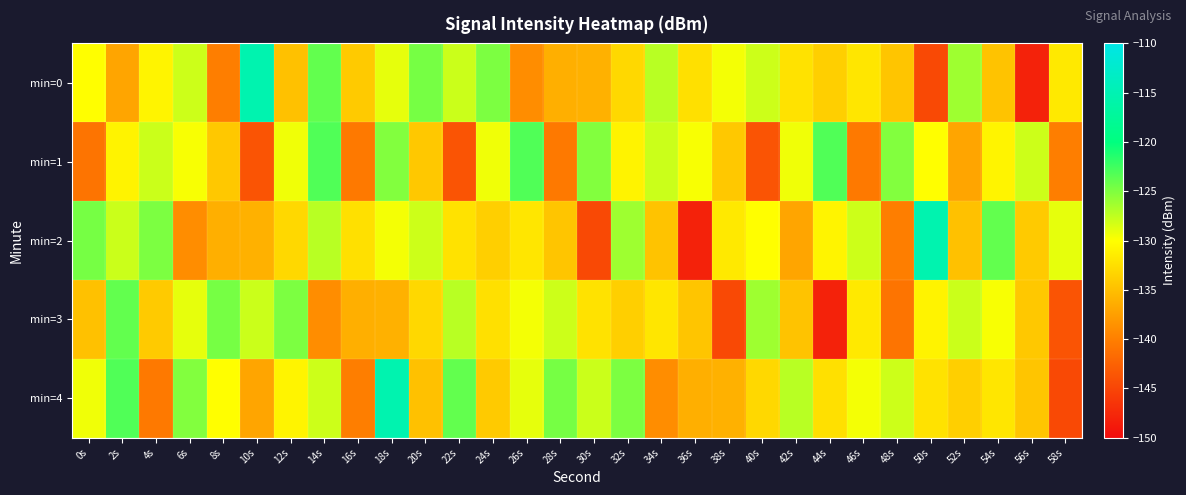

Rank the series by their maximum value, from lowest to highest.

min=3, min=1, min=0, min=2, min=4